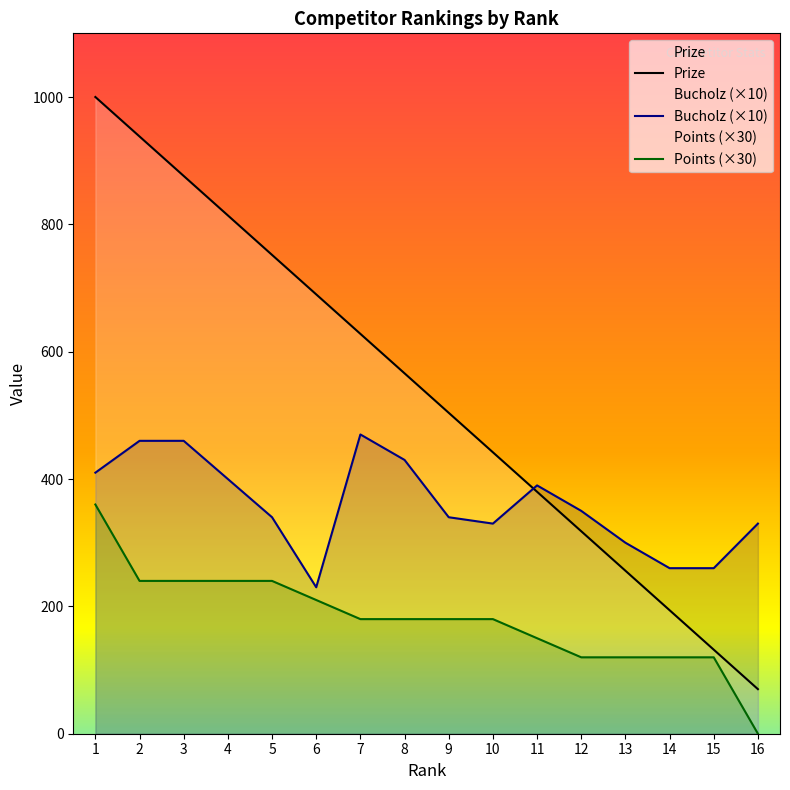

True or false: Points and Bucholz cross at least once.

False